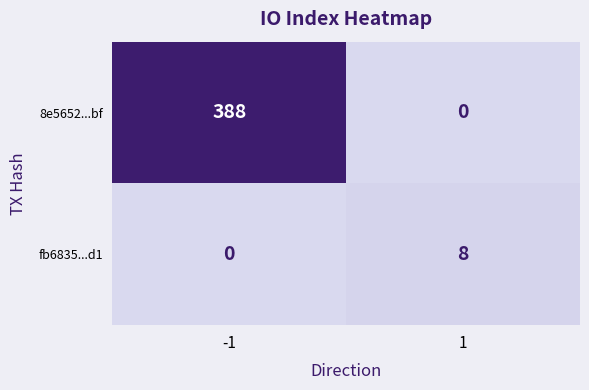

At which category is the sum across all series the highest?

-1